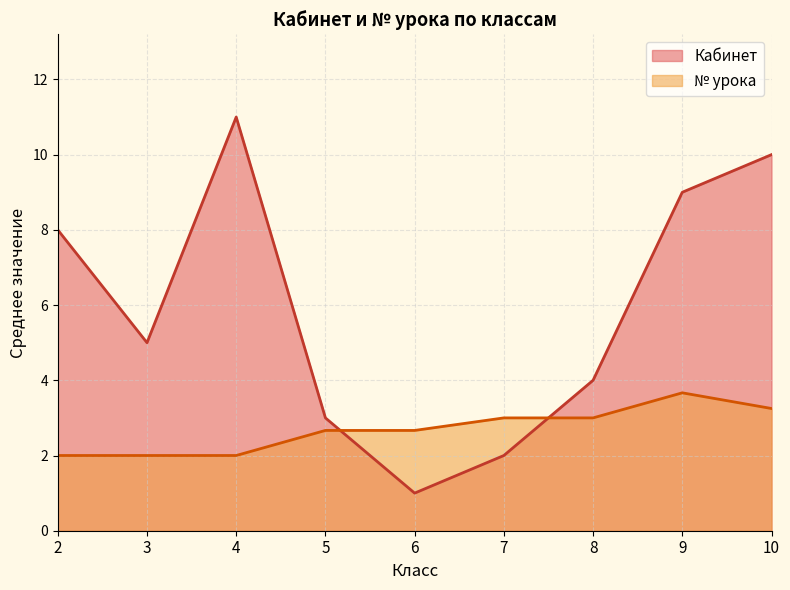

Which series has the largest range (max minus min)?

Кабинет